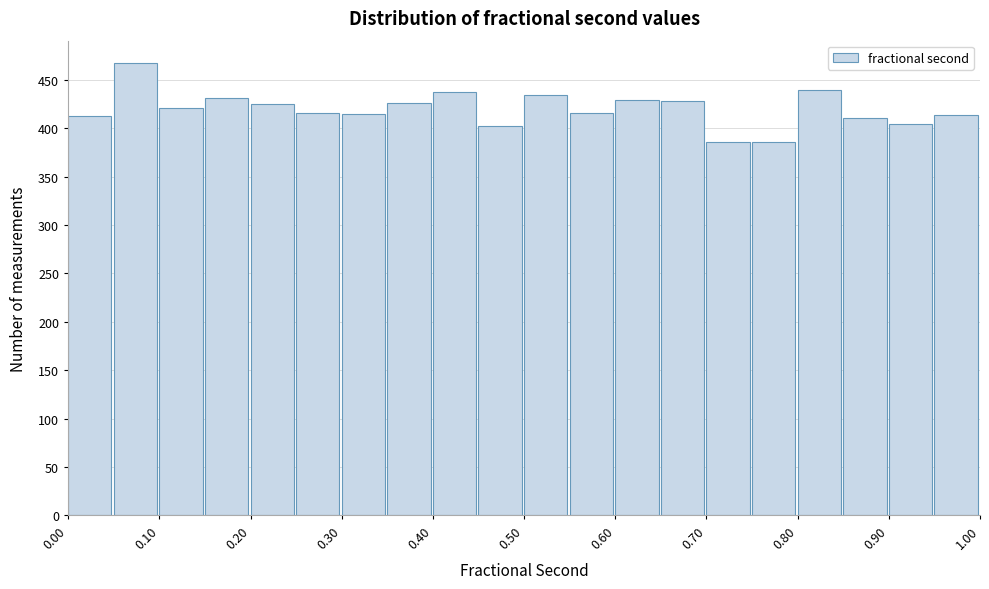

Reading left to right, list every bar in this chart as the range it spans on the x-axis followed by its height. The values are not printed on the chart, so give them approximately, as read against the axis.

0.00 to 0.05: 415
0.05 to 0.10: 465
0.10 to 0.15: 420
0.15 to 0.20: 430
0.20 to 0.25: 425
0.25 to 0.30: 415
0.30 to 0.35: 415
0.35 to 0.40: 425
0.40 to 0.45: 435
0.45 to 0.50: 400
0.50 to 0.55: 435
0.55 to 0.60: 415
0.60 to 0.65: 430
0.65 to 0.70: 430
0.70 to 0.75: 385
0.75 to 0.80: 385
0.80 to 0.85: 440
0.85 to 0.90: 410
0.90 to 0.95: 405
0.95 to 1.00: 415